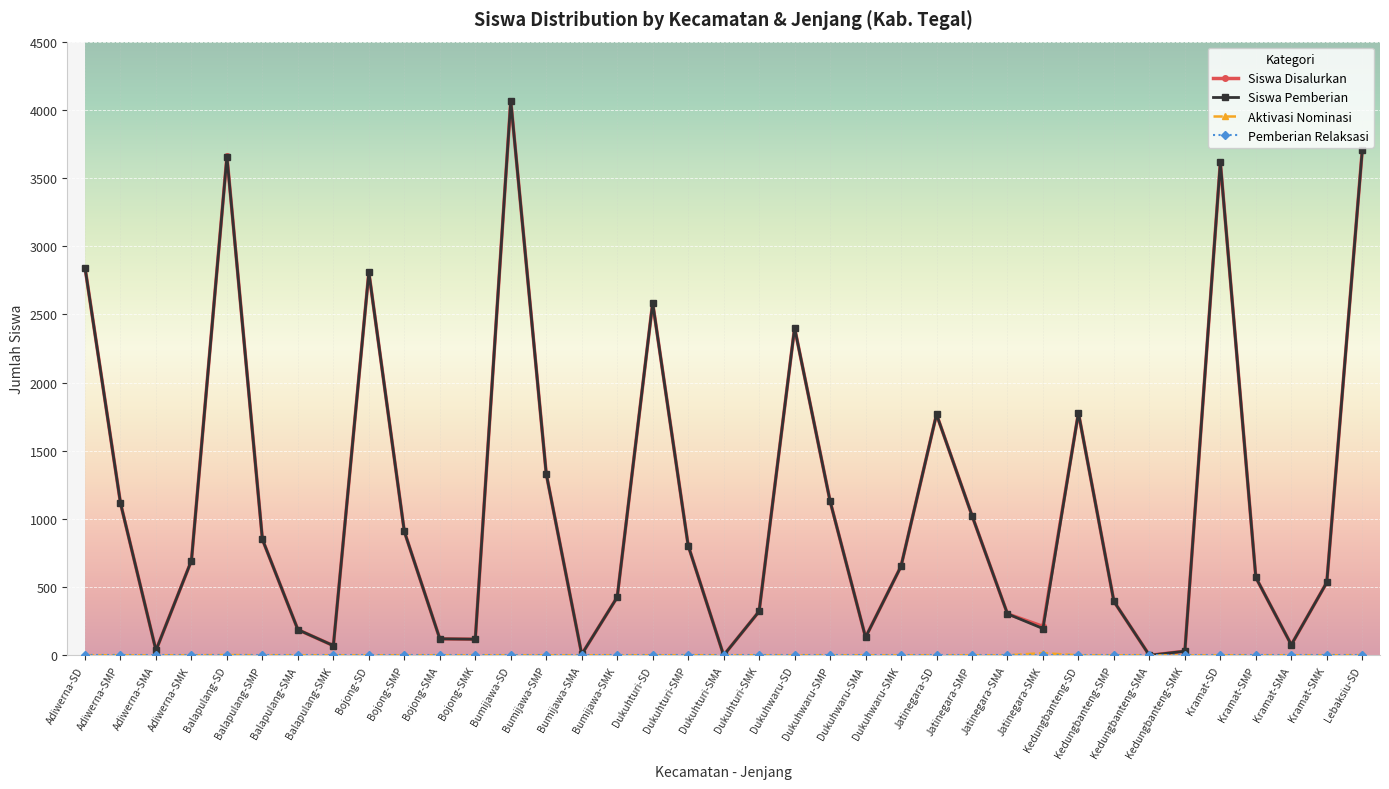

The value of Siswa Disalurkan at Lebaksiu-SD is 2216. True or false?

False